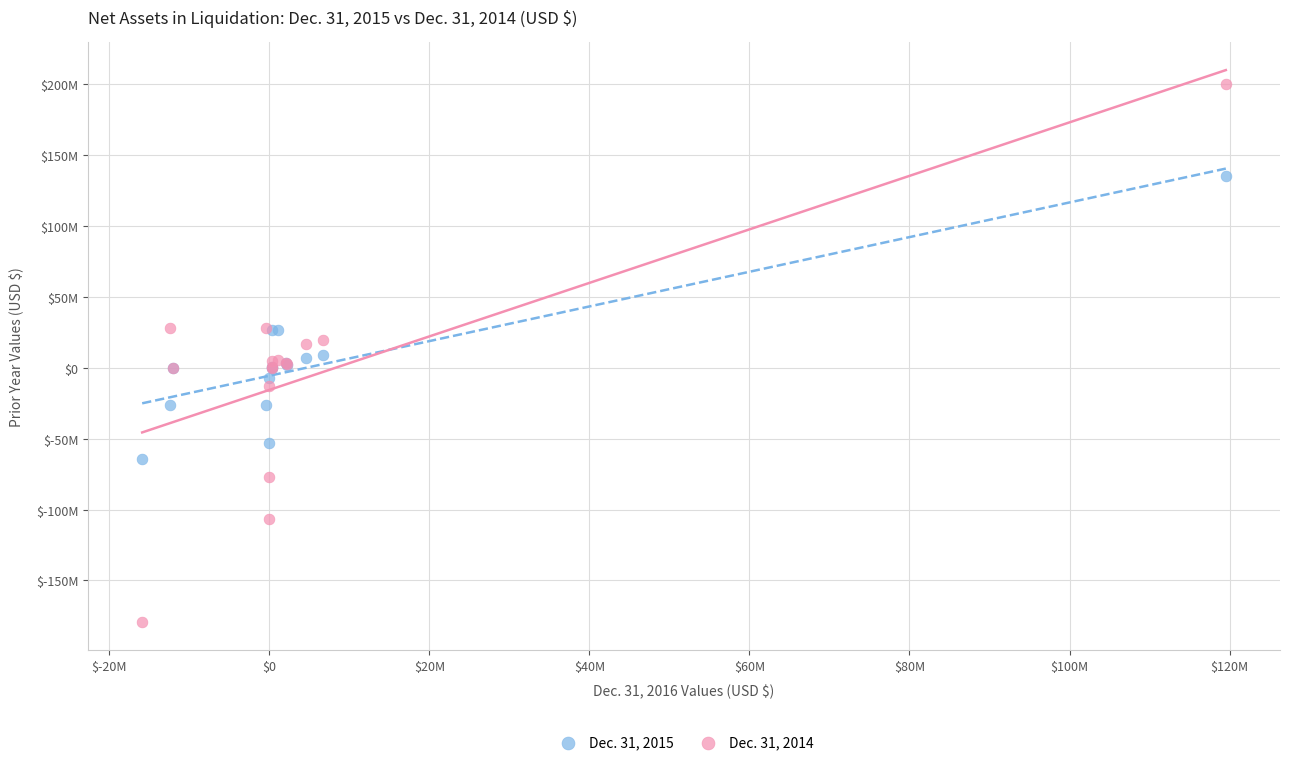

What are all the series names shown in the legend?

Dec. 31, 2015, Dec. 31, 2014